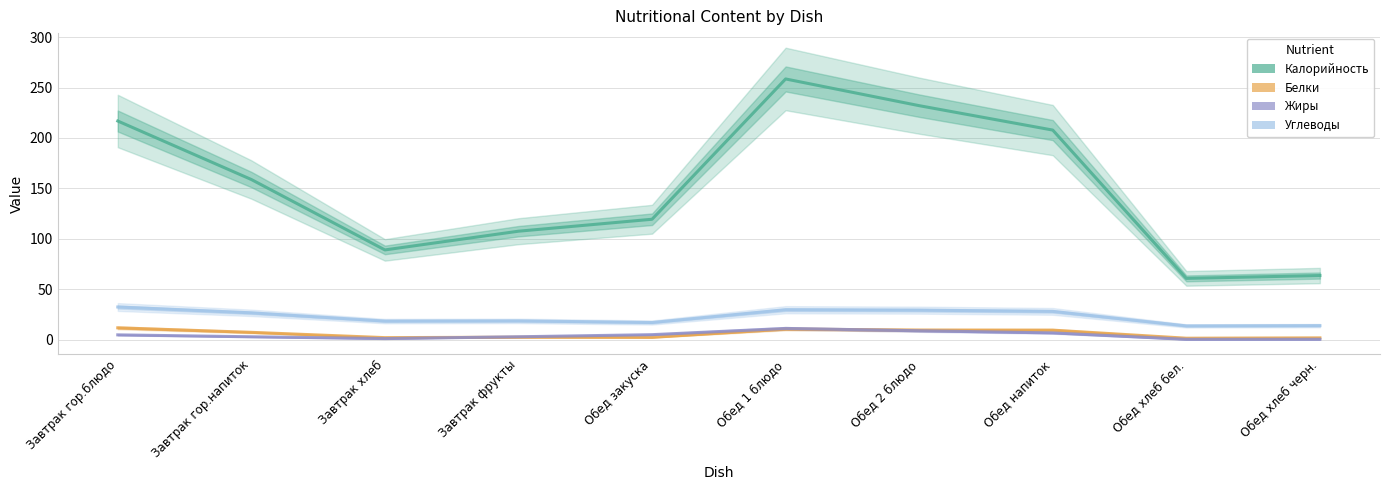

Which series has the largest total across all categories?

Калорийность